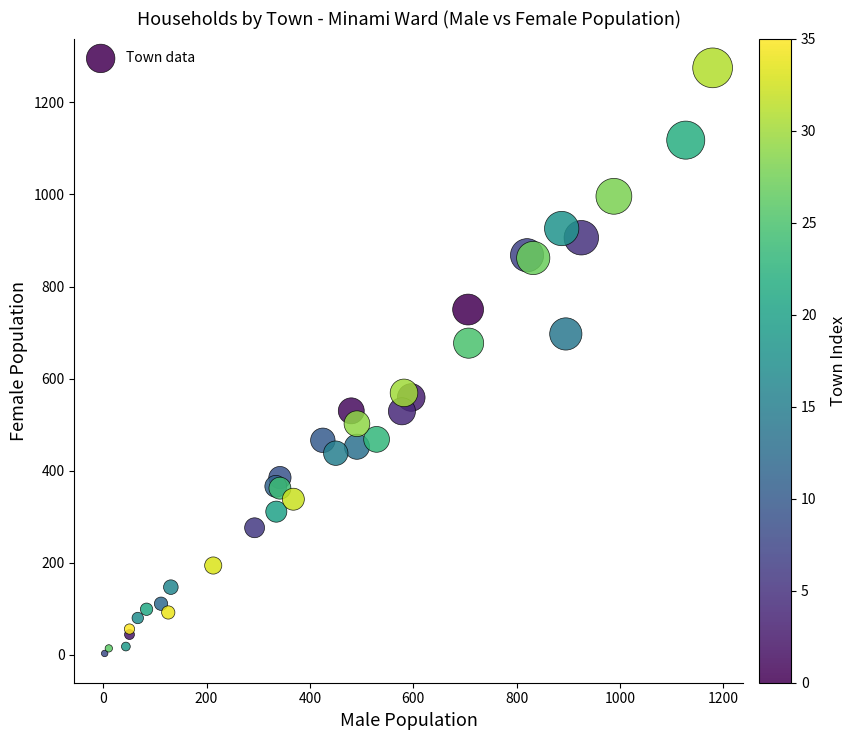

What Y value in the scatter plot is closest to 639?

677